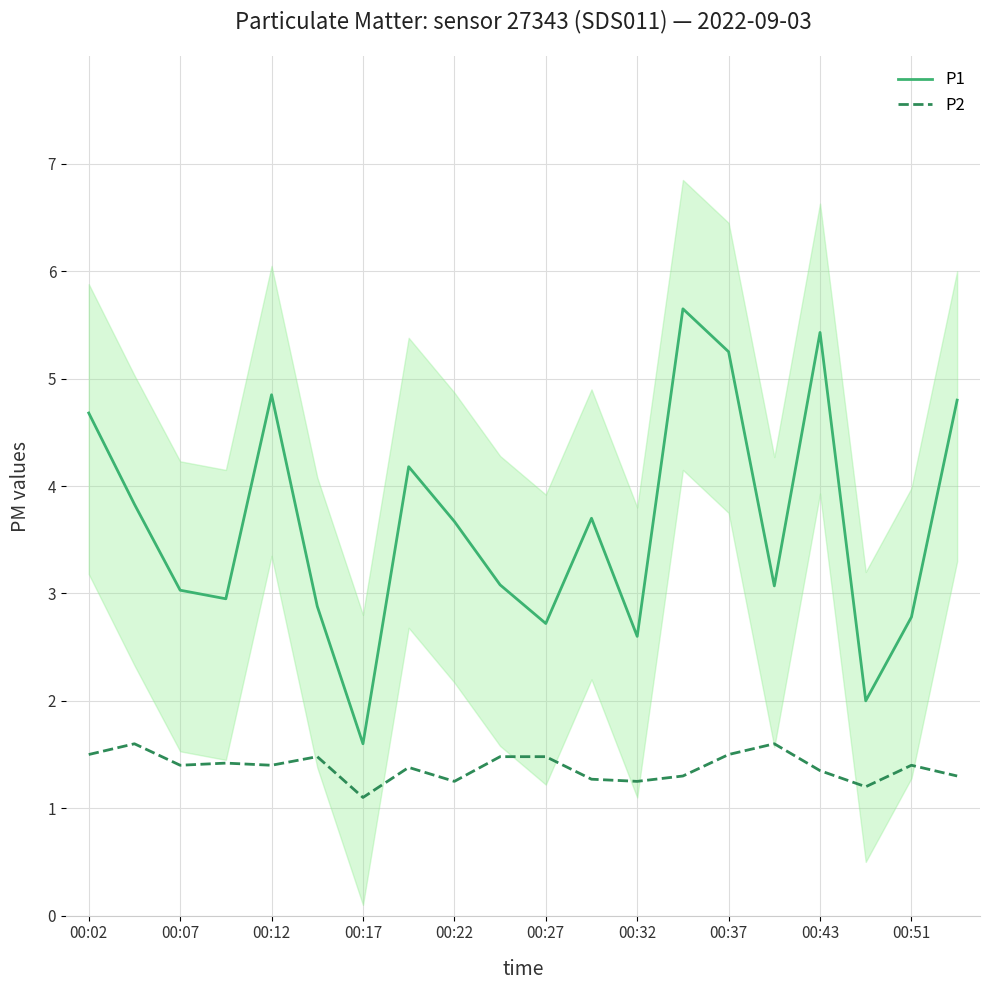

The value of P1 at 00:51 is 0.8. True or false?

False